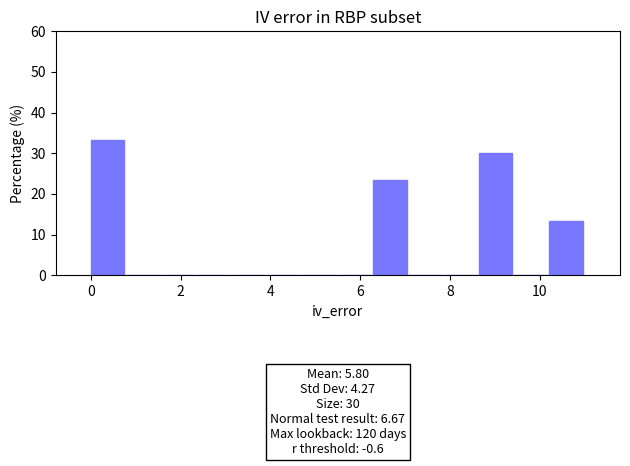

Read against the x-axis, roughly where is the centre of the tallest bar?

0.4